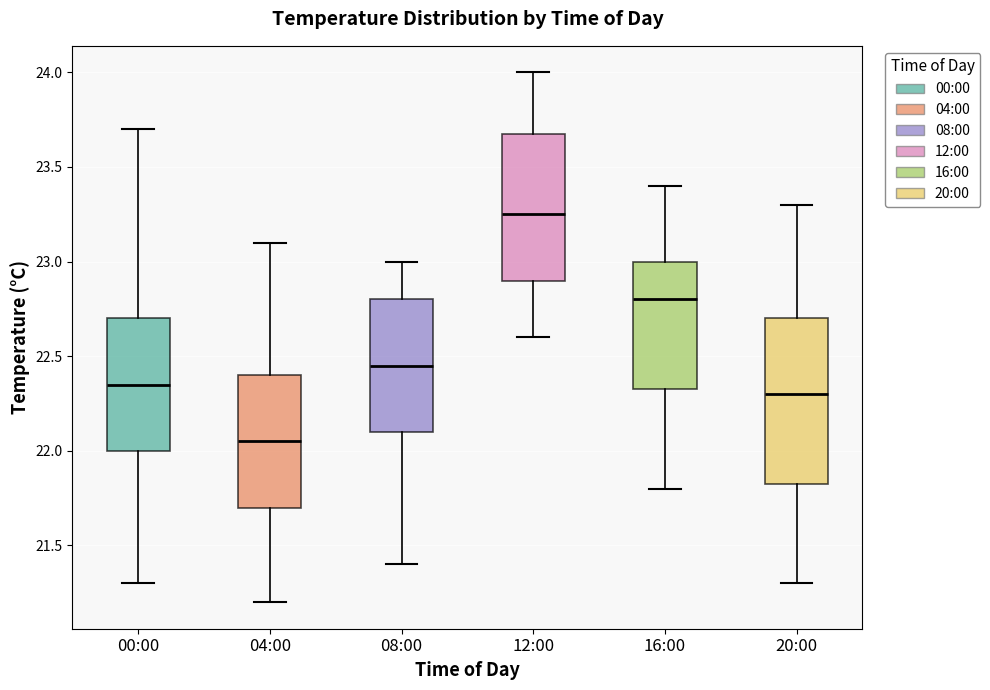

Which box has the lowest median line?

04:00